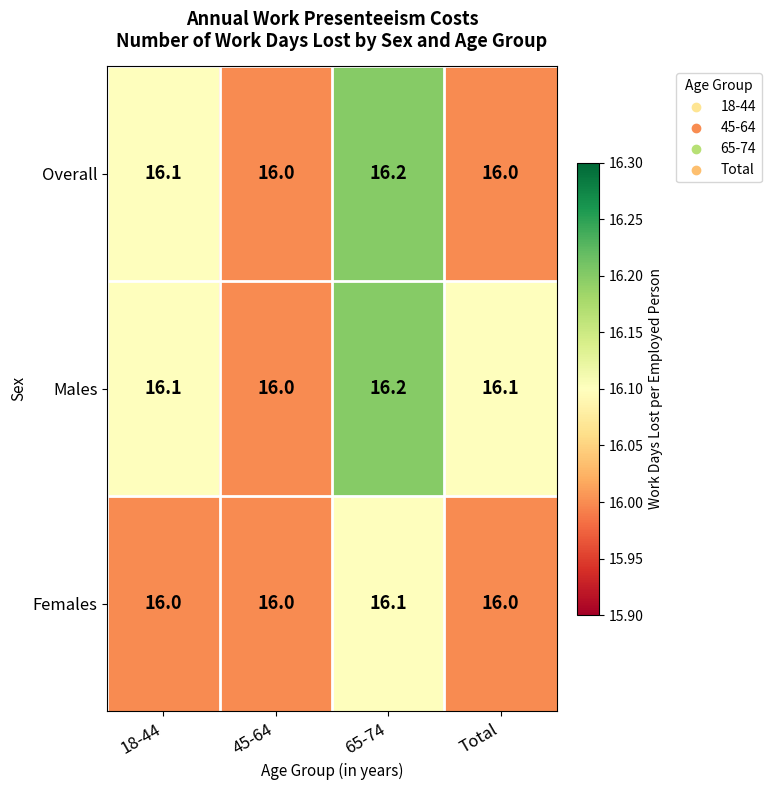

Count the number of categories in the chart.

4